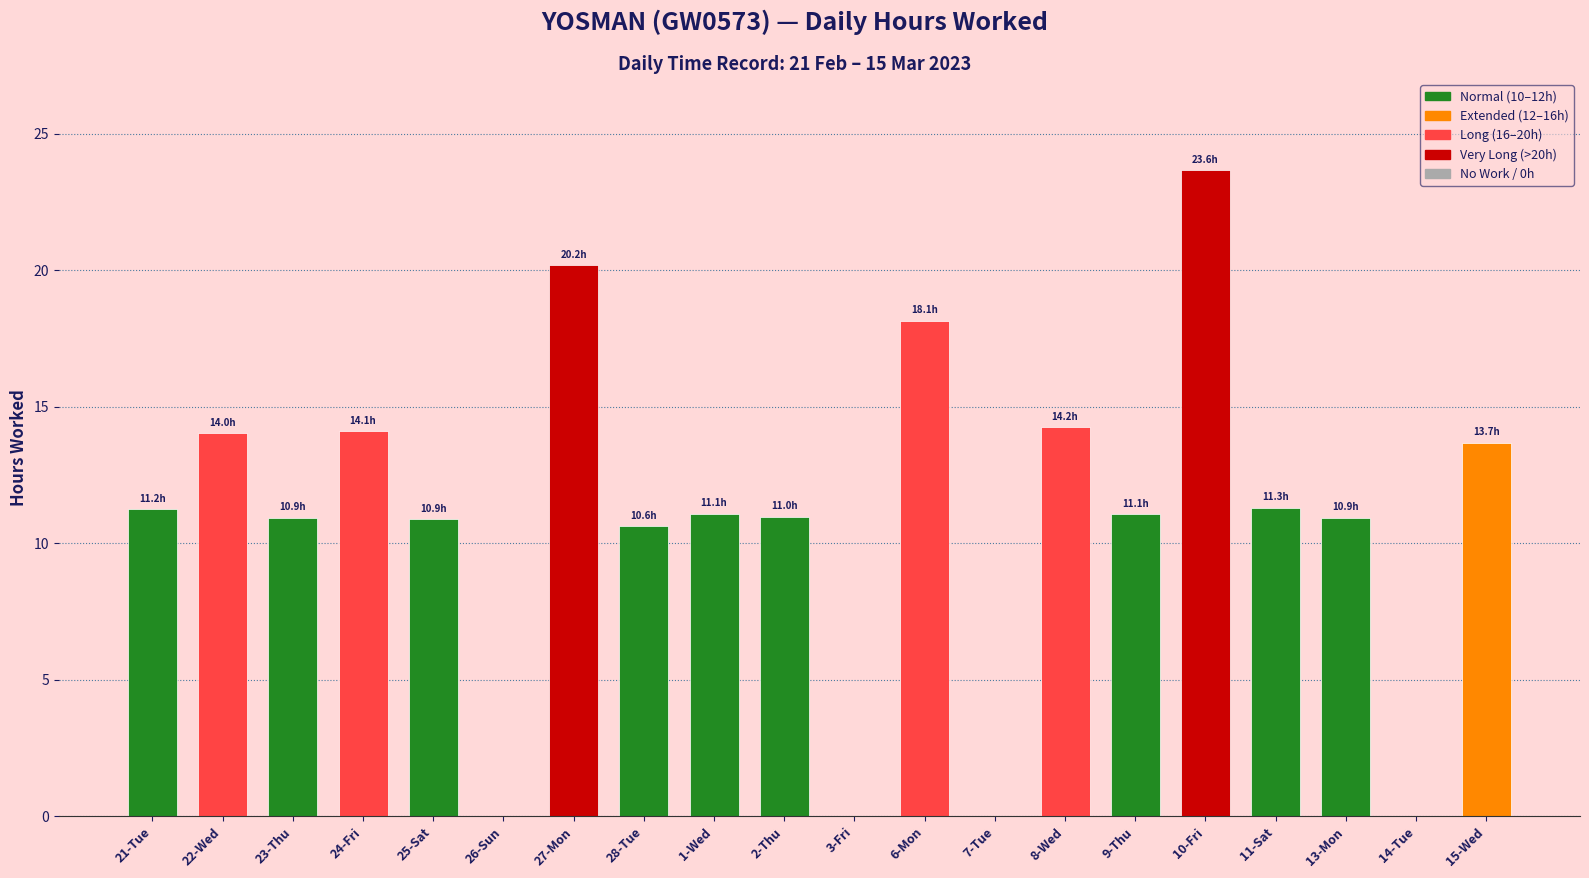

How many series are shown in this chart?

1